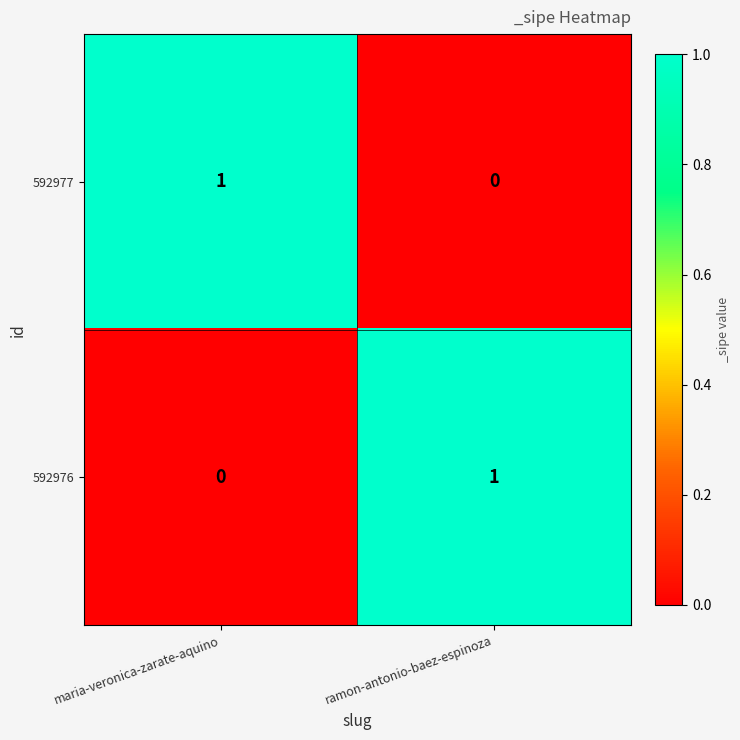

Which category has the highest value in the 592976 series?

ramon-antonio-baez-espinoza